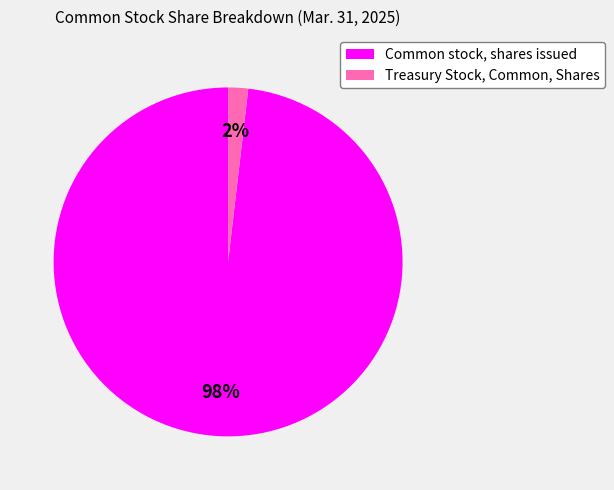

How many segments does this pie chart have?

2